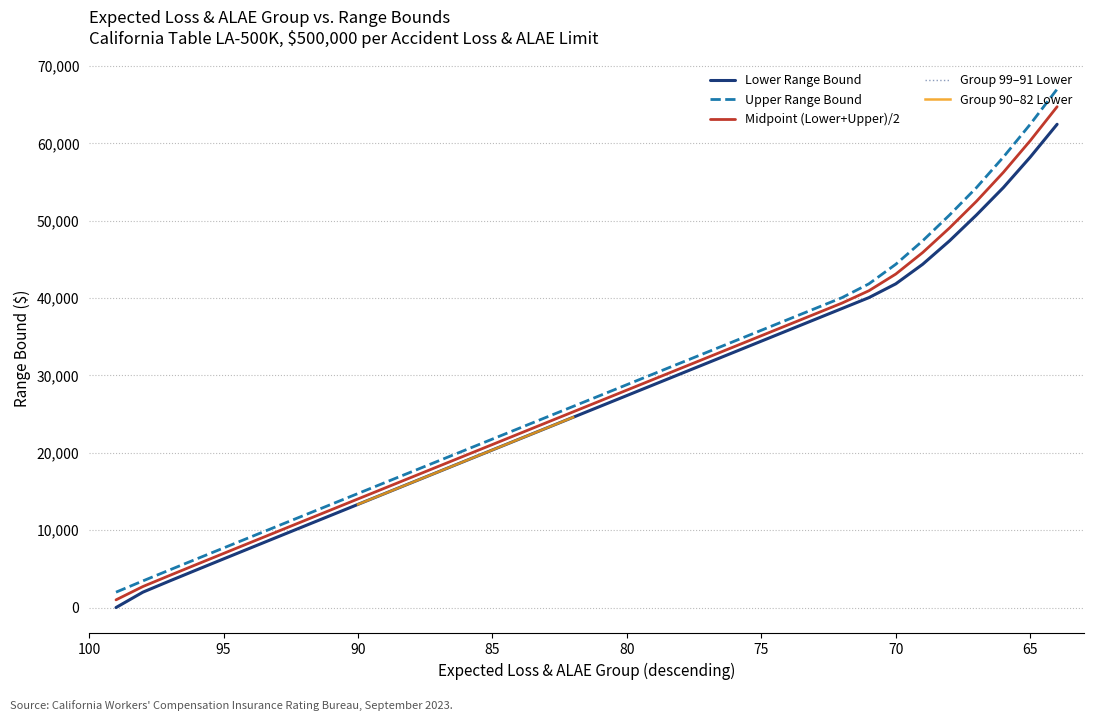

True or false: Group 69-60 (Lower Range Start) and Group 89-80 (Lower Range Start) intersect in this chart.

False